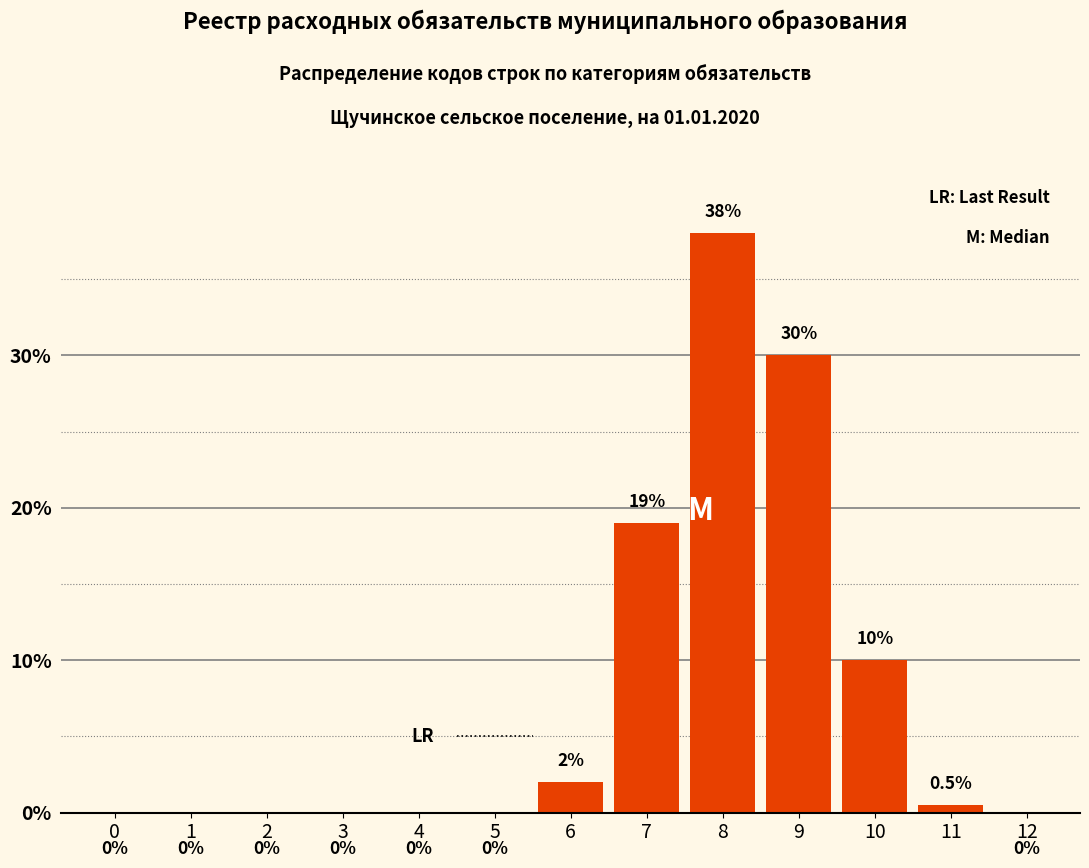

Reading left to right, transcribe all the data shown in this chart.

0=0.0	1=0.0	2=0.0	3=0.0	4=0.0	5=0.0	6=2.0	7=19.0	8=38.0	9=30.0	10=10.0	11=0.5	12=0.0